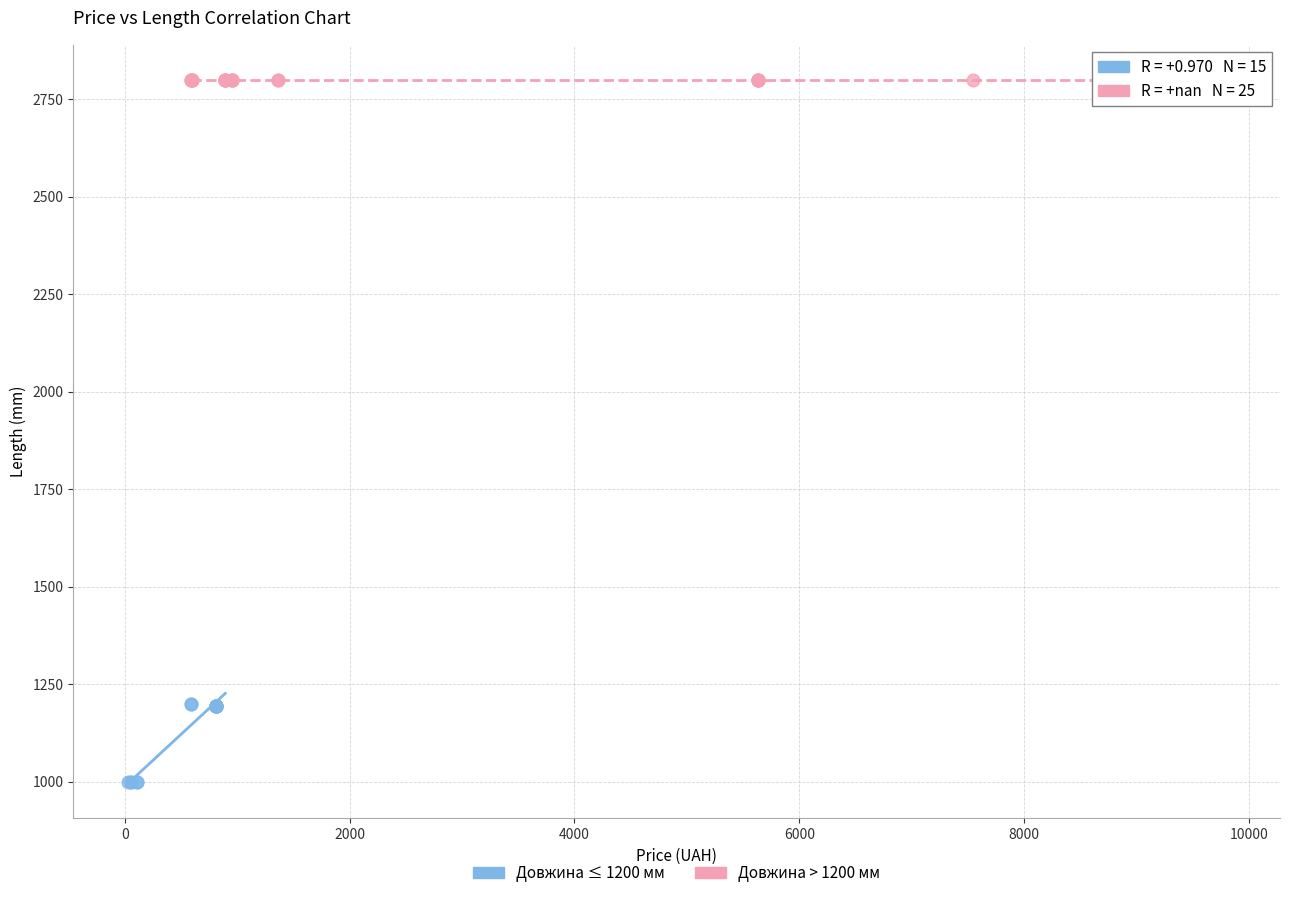

Which series reaches the minimum Y coordinate?

Довжина ≤ 1200 мм